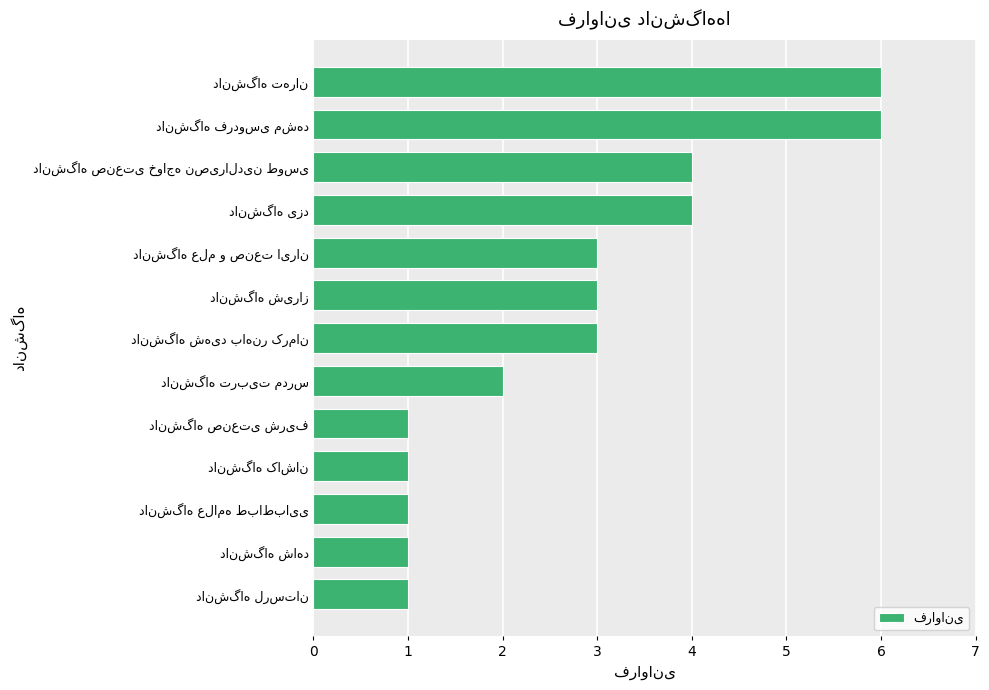

What is the average value?

3